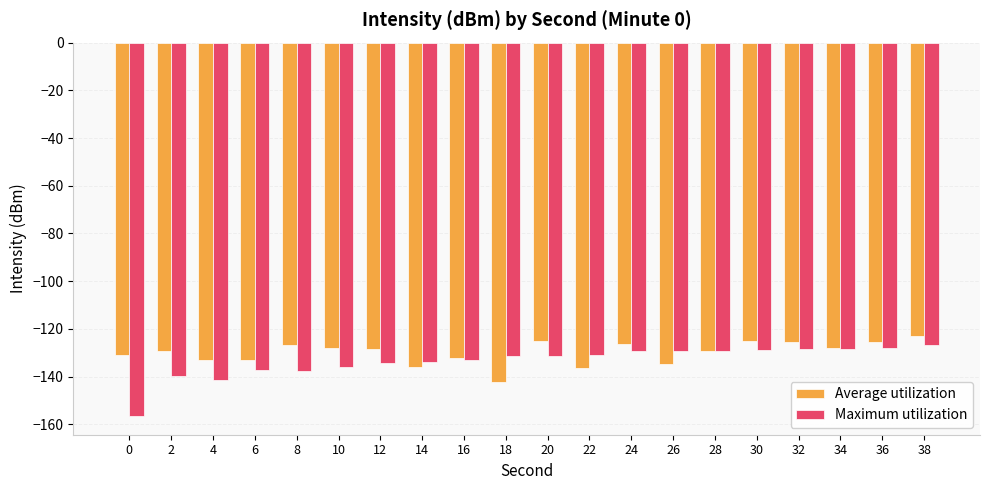

Which category has the lowest value in the Average utilization series?

18